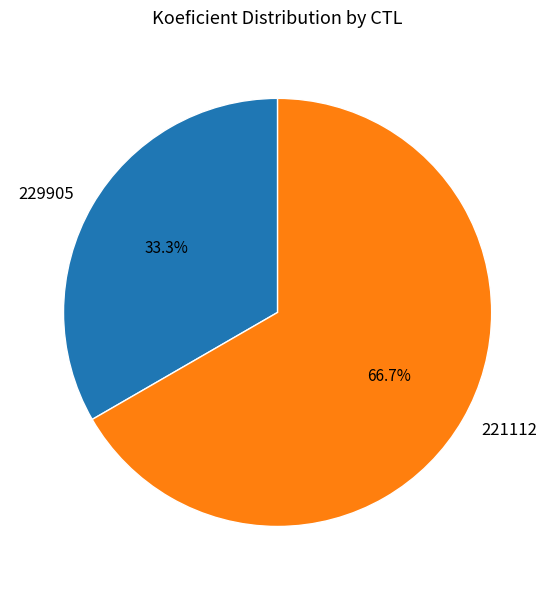

To the nearest percent, what is the average slice percentage?

50%